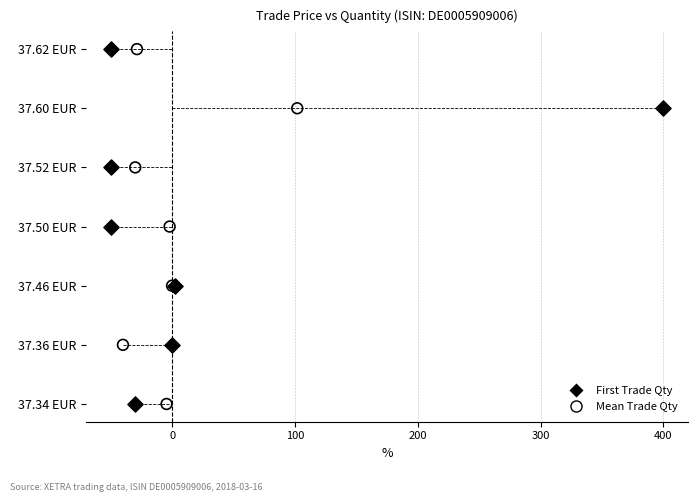

What are all the series names shown in the legend?

First Trade Qty, Mean Trade Qty